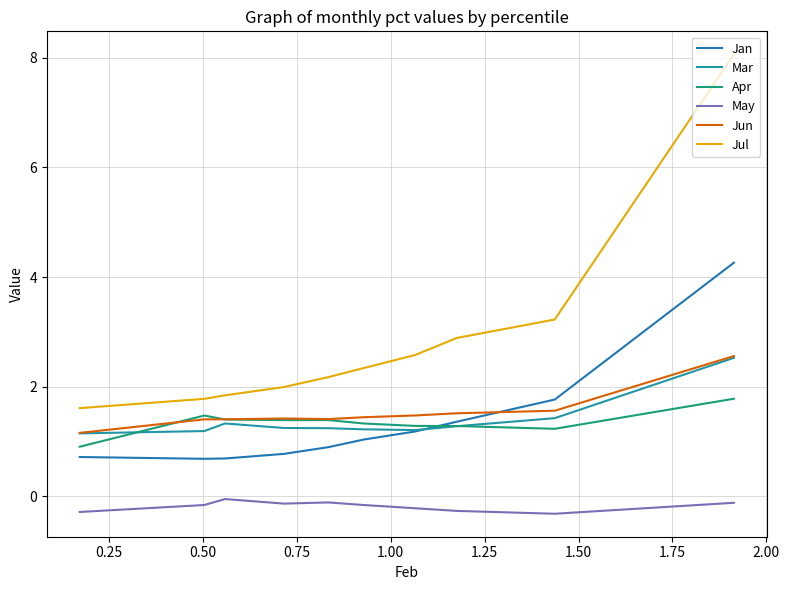

Rank the series by their maximum value, from highest to lowest.

Jul, Jan, Jun, Mar, Apr, May